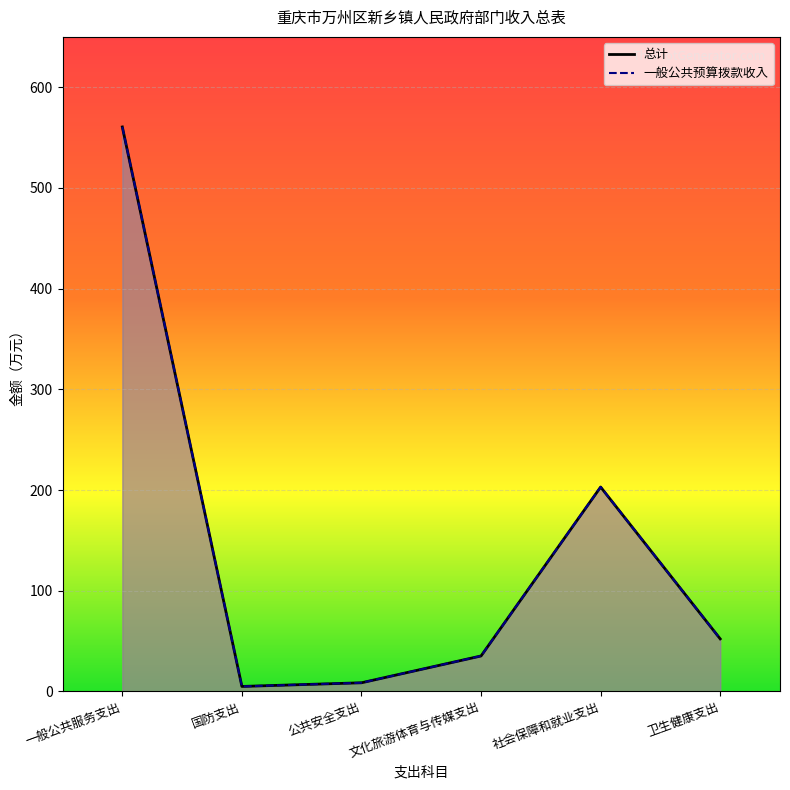

Is the value of 总计 at 公共安全支出 greater than the value of 一般公共预算拨款收入 at 国防支出?

Yes